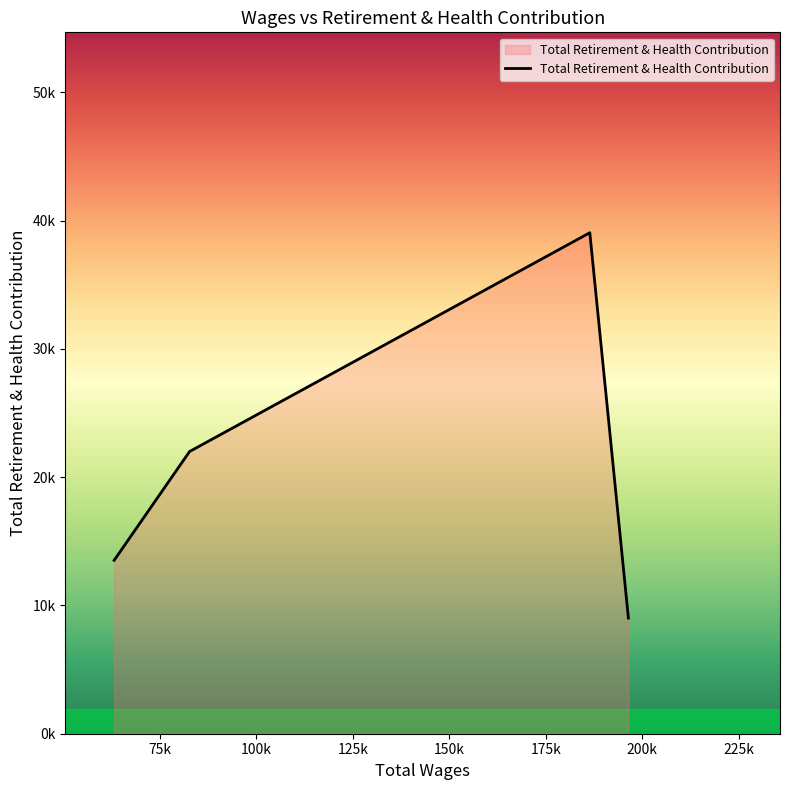

Count the values in the range 13522 to 39065.

3